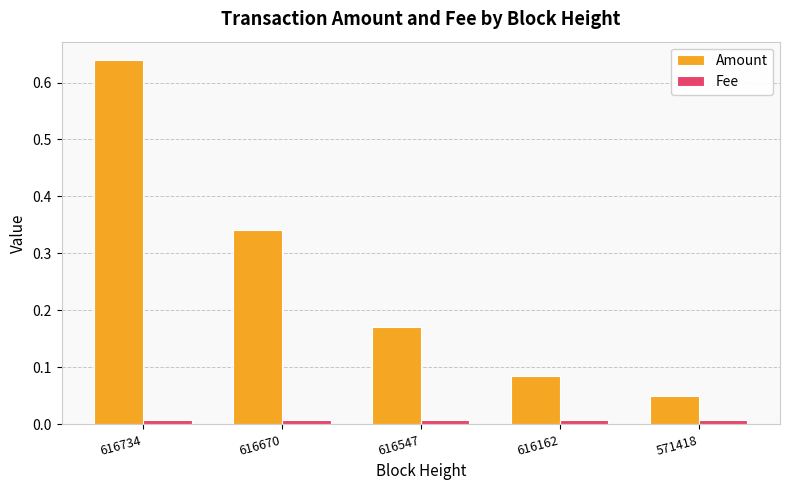

What are all the series names shown in the legend?

Amount, Fee